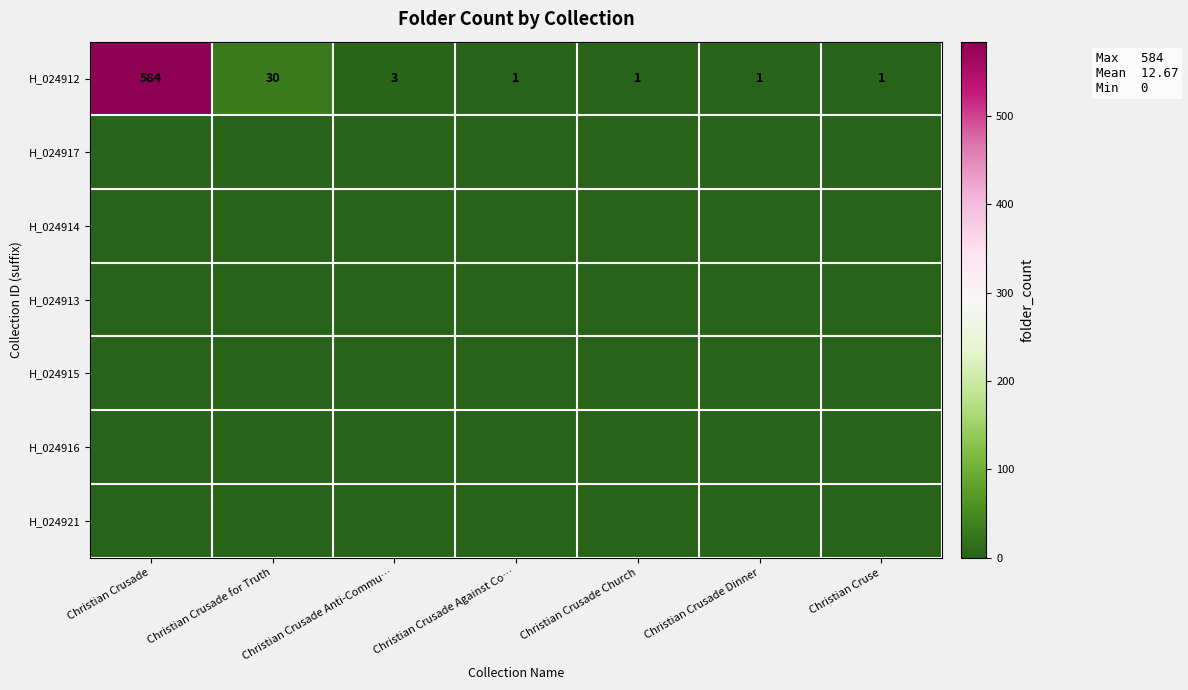

At which category is the sum across all series the highest?

Christian Crusade